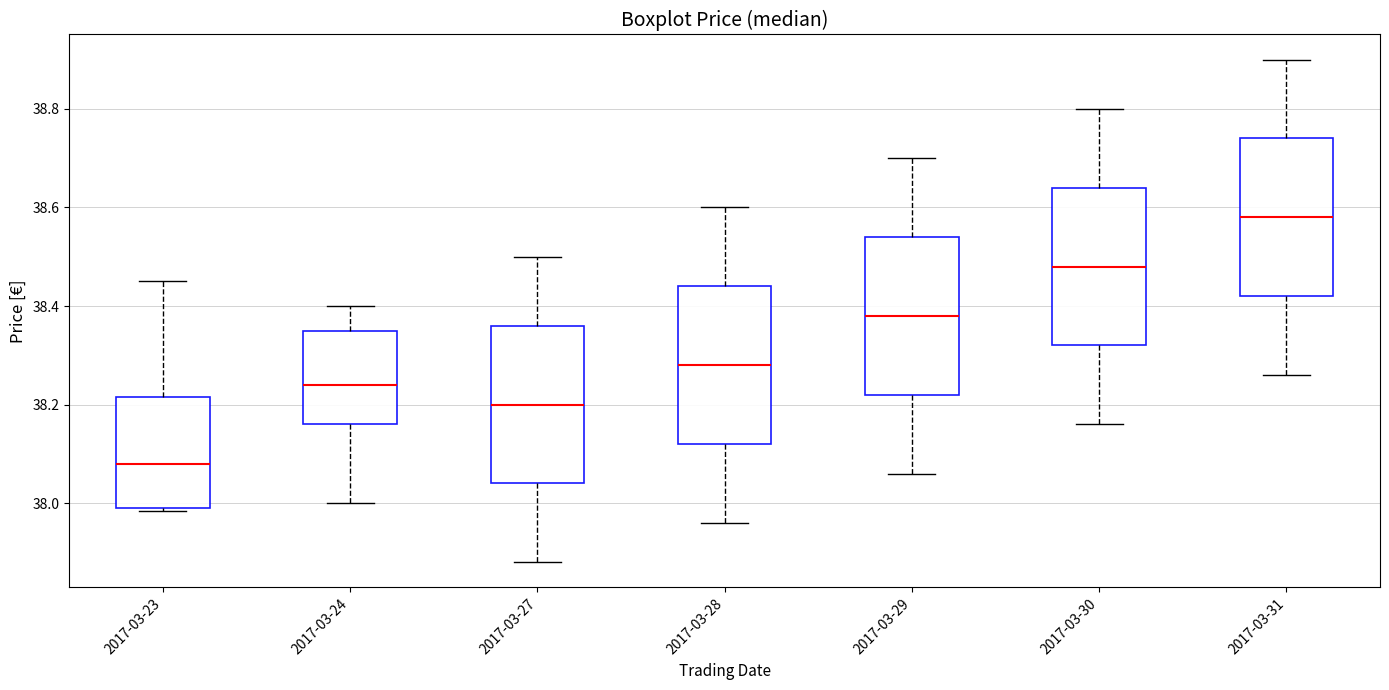

Reading left to right, transcribe this box plot: for each box, give where its median line is, the range the box spans, and where its two whiskers end, as read against the y-axis. The values are not printed on the chart, so give them approximately, as read against the axis.

2017-03-23: median 38.08, box 38.00 to 38.22, whiskers 37.98 to 38.46
2017-03-24: median 38.24, box 38.16 to 38.36, whiskers 38.00 to 38.40
2017-03-27: median 38.20, box 38.04 to 38.36, whiskers 37.88 to 38.50
2017-03-28: median 38.28, box 38.12 to 38.44, whiskers 37.96 to 38.60
2017-03-29: median 38.38, box 38.22 to 38.54, whiskers 38.06 to 38.70
2017-03-30: median 38.48, box 38.32 to 38.64, whiskers 38.16 to 38.80
2017-03-31: median 38.58, box 38.42 to 38.74, whiskers 38.26 to 38.90